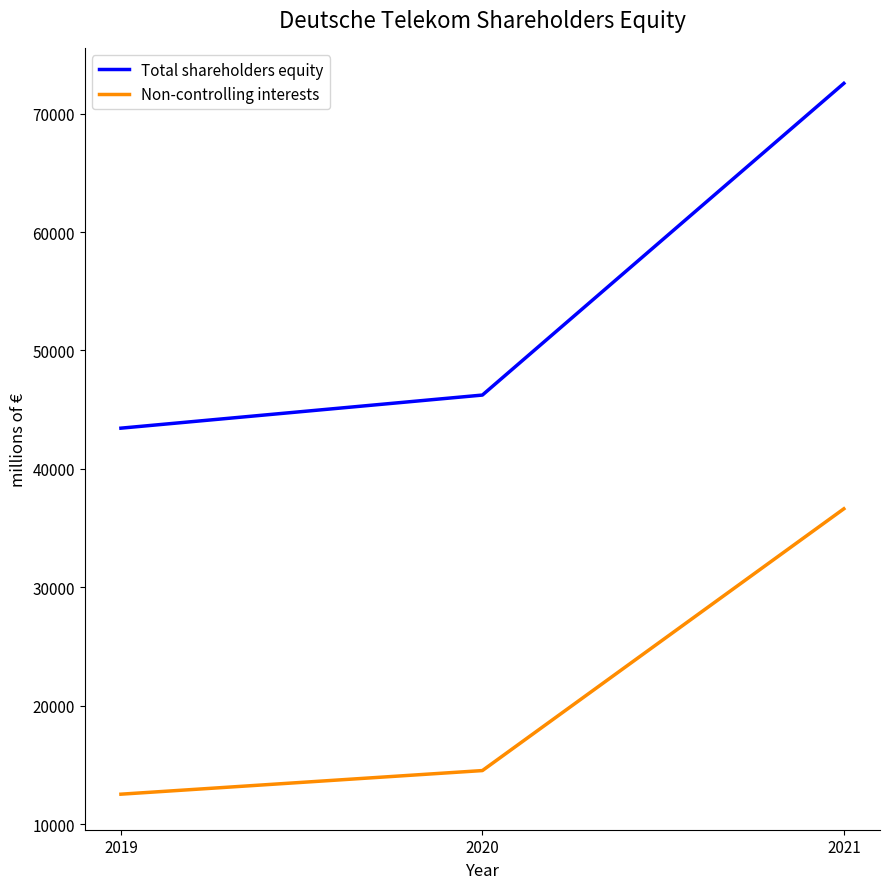

Count the number of data series in this chart.

2